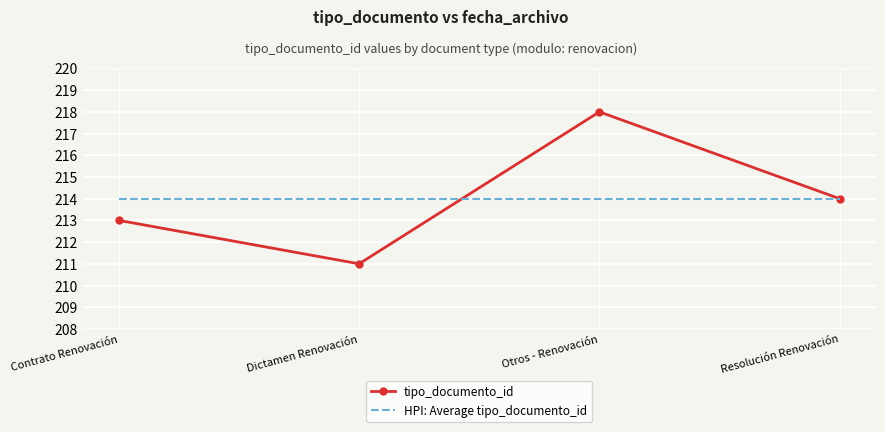

What position from the left is Resolución Renovación?

4